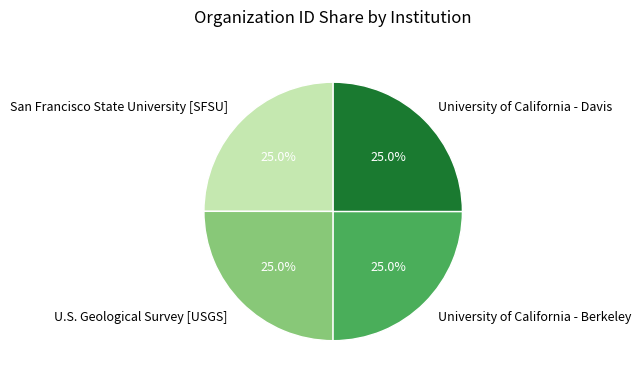

What is the ratio of the value at University of California - Davis to the value at University of California - Berkeley?

1.0